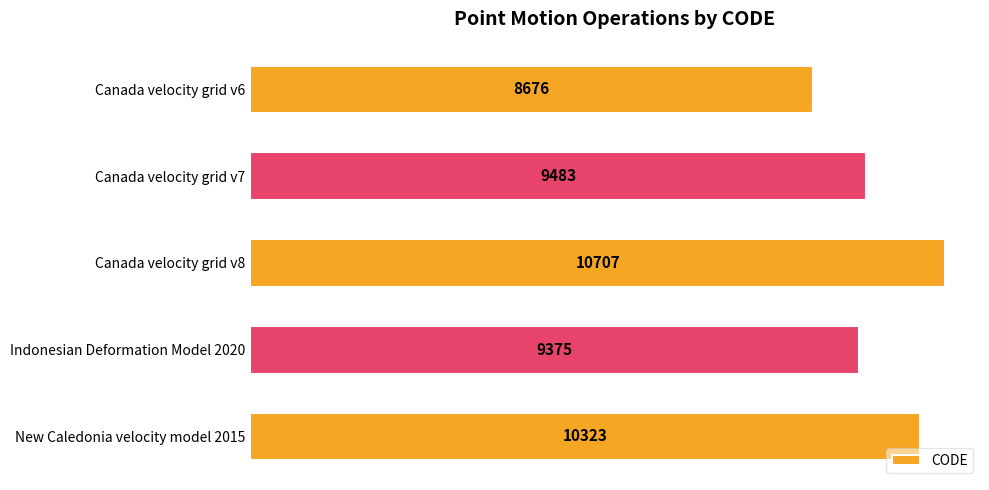

Read the value at Canada velocity grid v8.

10707